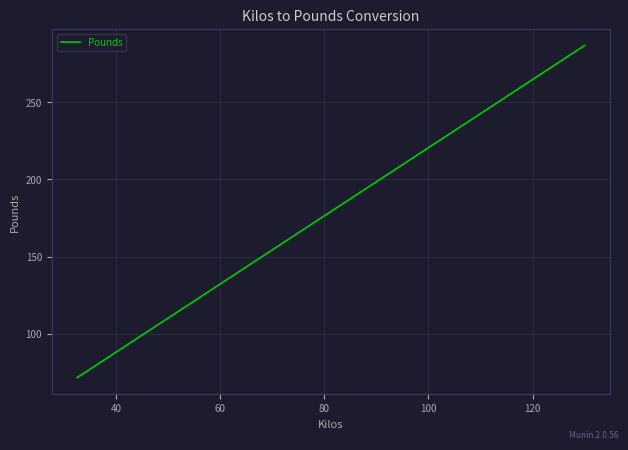

True or false: the data has more than 0 interior local peaks.

False